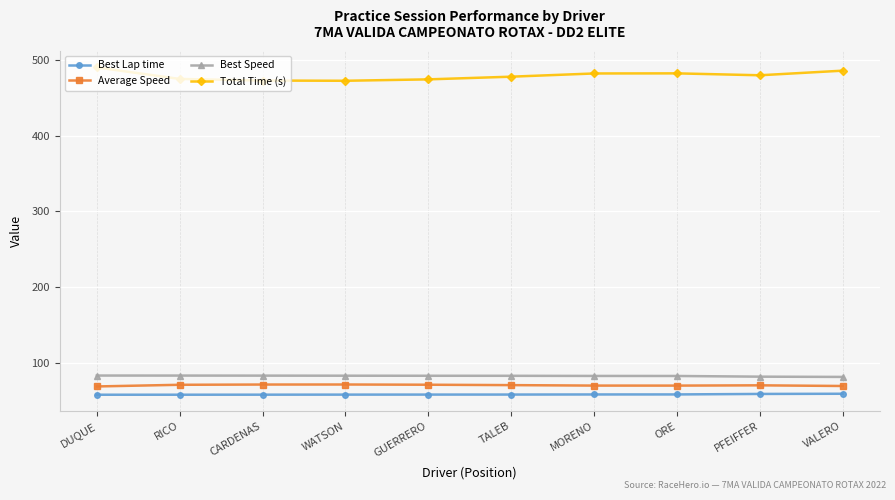

Which series has the largest range (max minus min)?

Total Time (s)